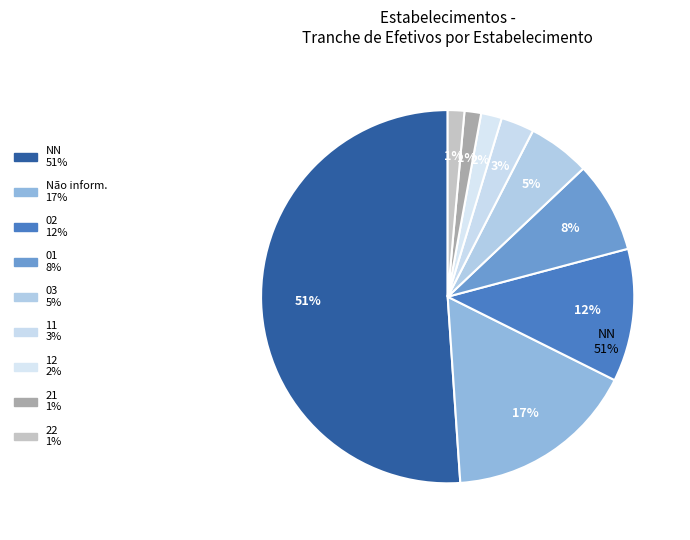

To the nearest percent, what is the average slice percentage?

11%